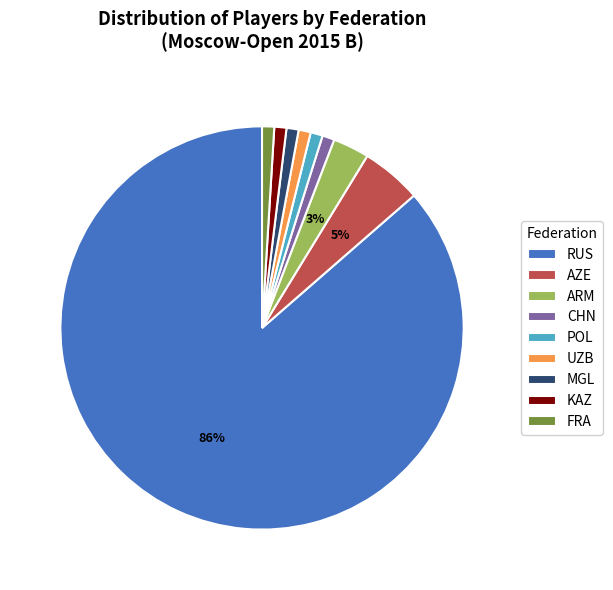

Does RUS account for over 50% of the chart?

Yes